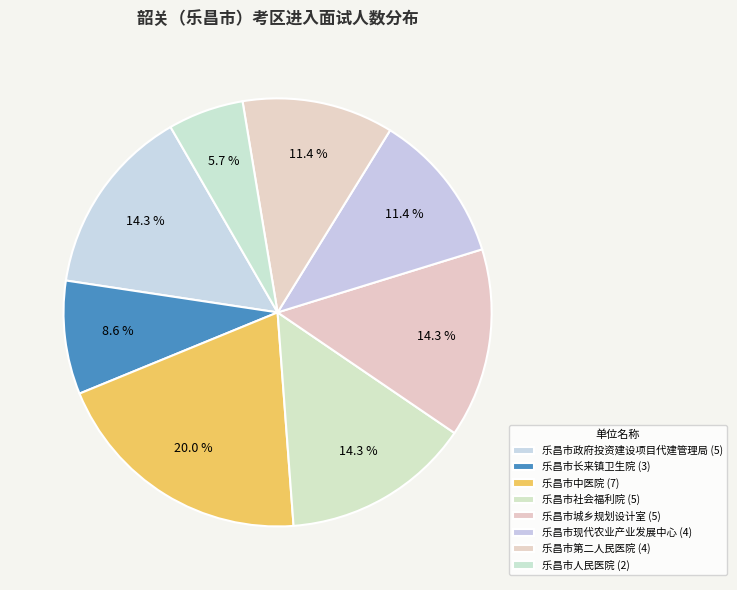

Does 乐昌市中医院 account for over 50% of the chart?

No